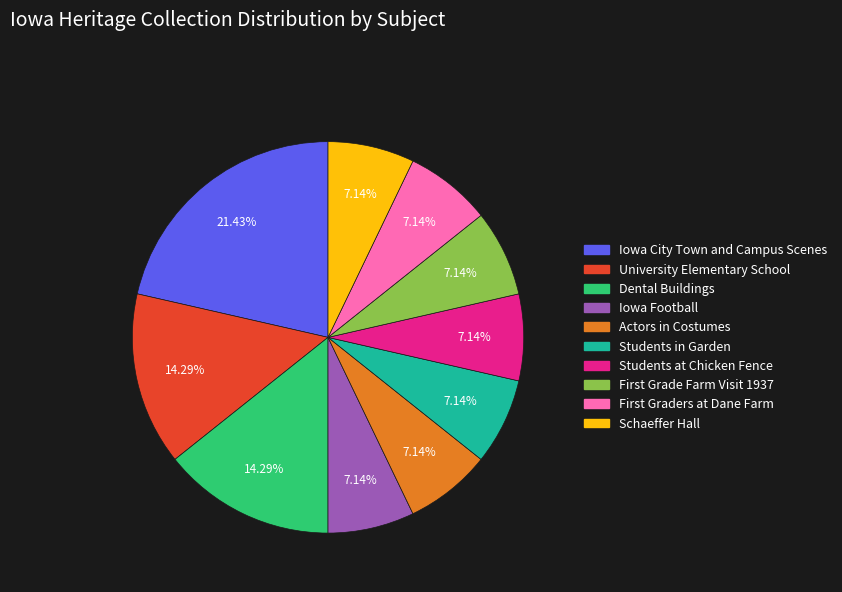

Does University Elementary School represent more than half of the total?

No